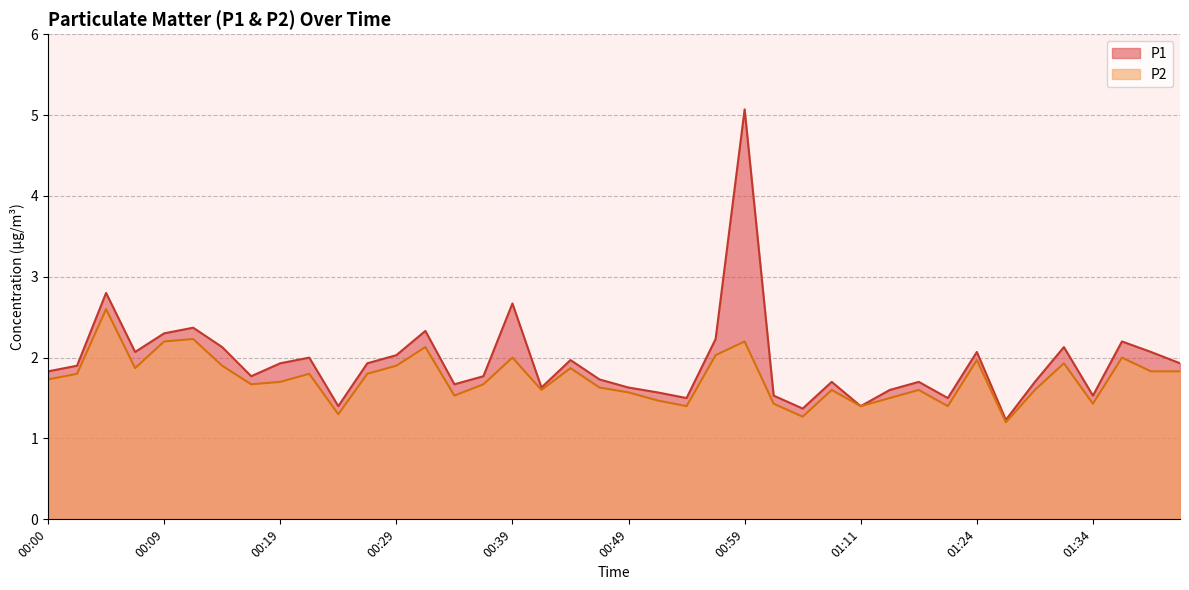

Rank the series by their maximum value, from highest to lowest.

P1, P2